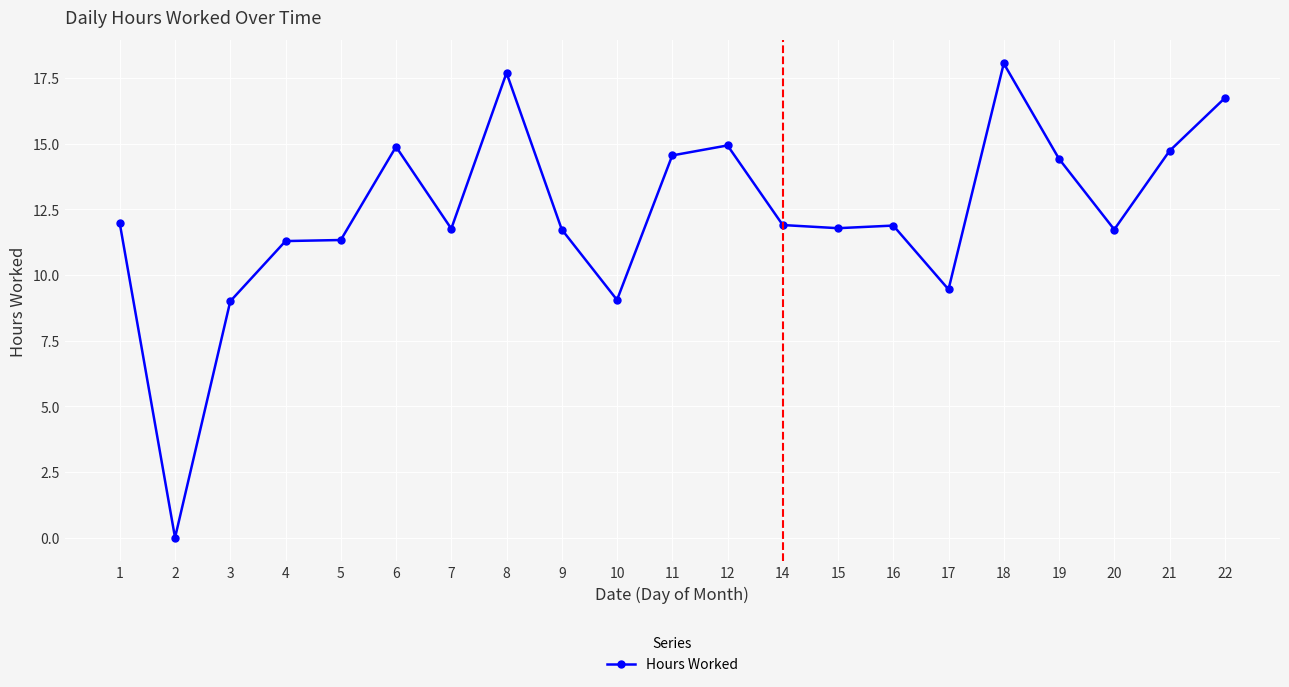

What is the approximate value at 3?

9.0